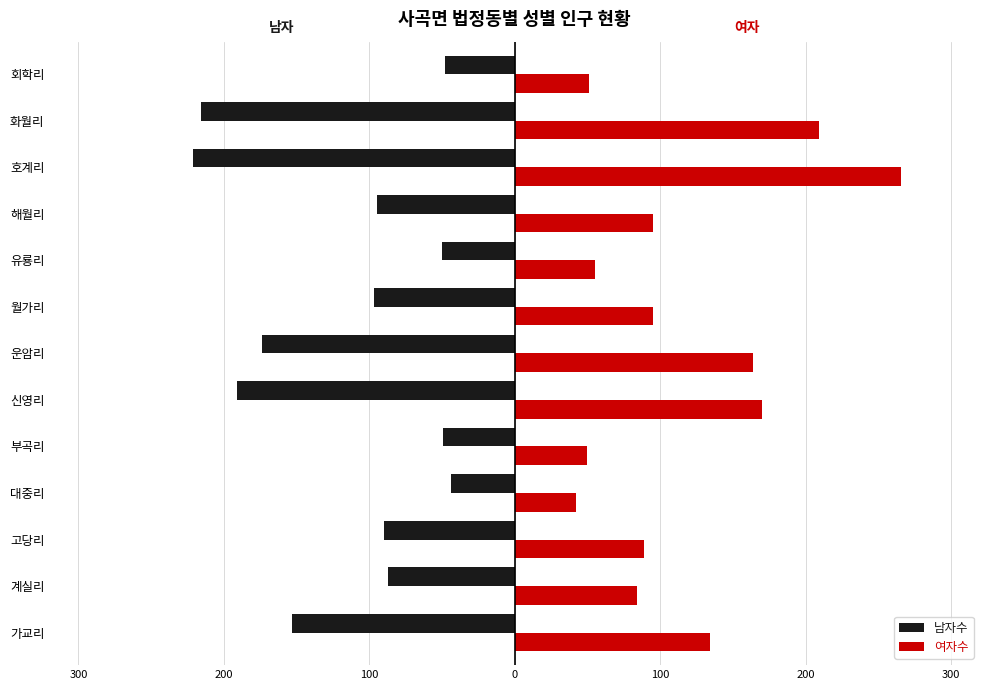

Which series has the largest range (max minus min)?

여자수